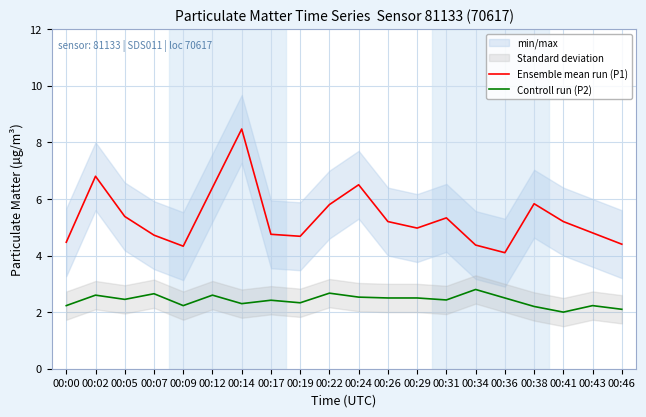

How many lines are shown in the chart?

2